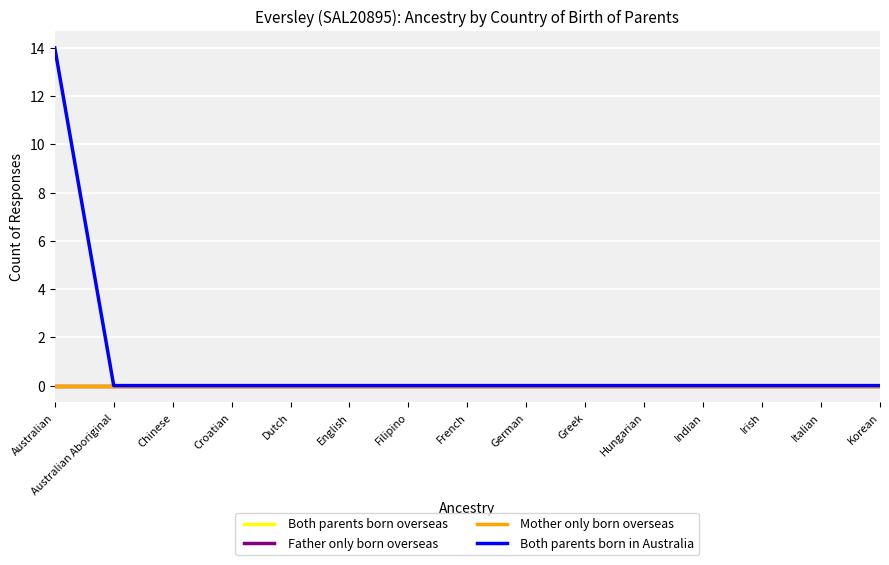

Is this an area chart (filled region under the line)?

No